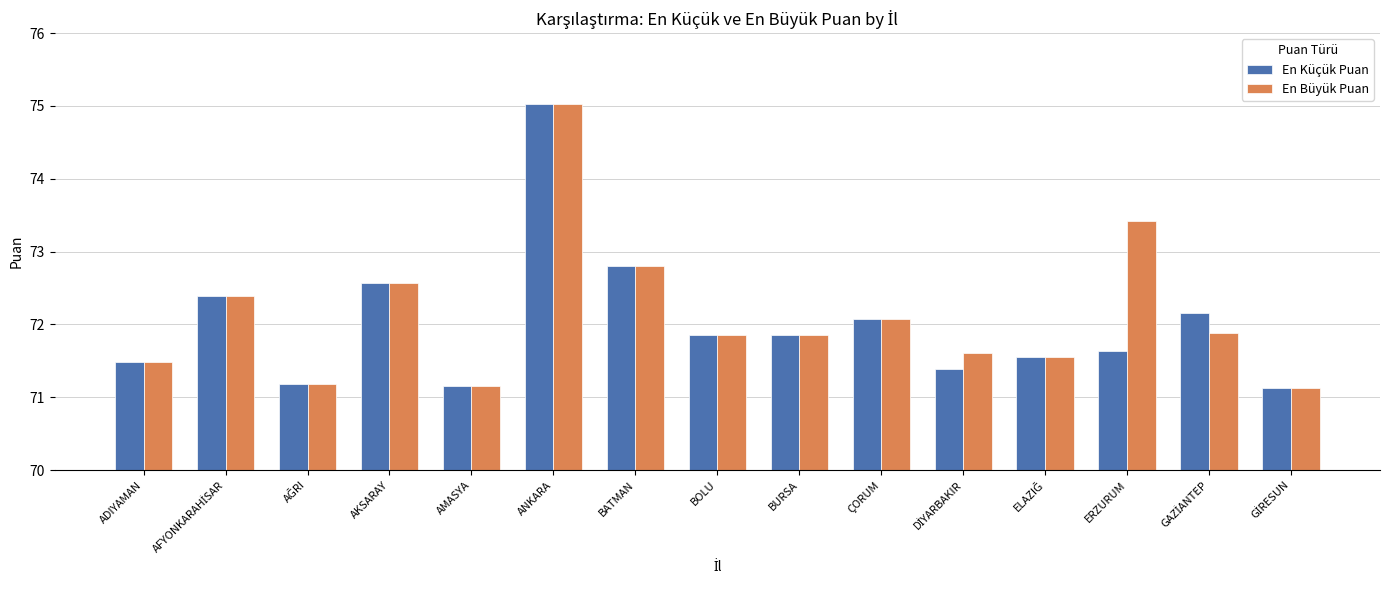

What position from the left is ERZURUM?

13